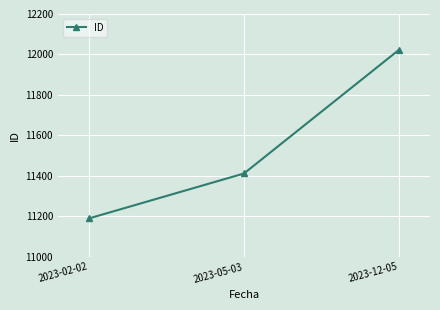

What is the label of the 3rd point from the right?

2023-02-02